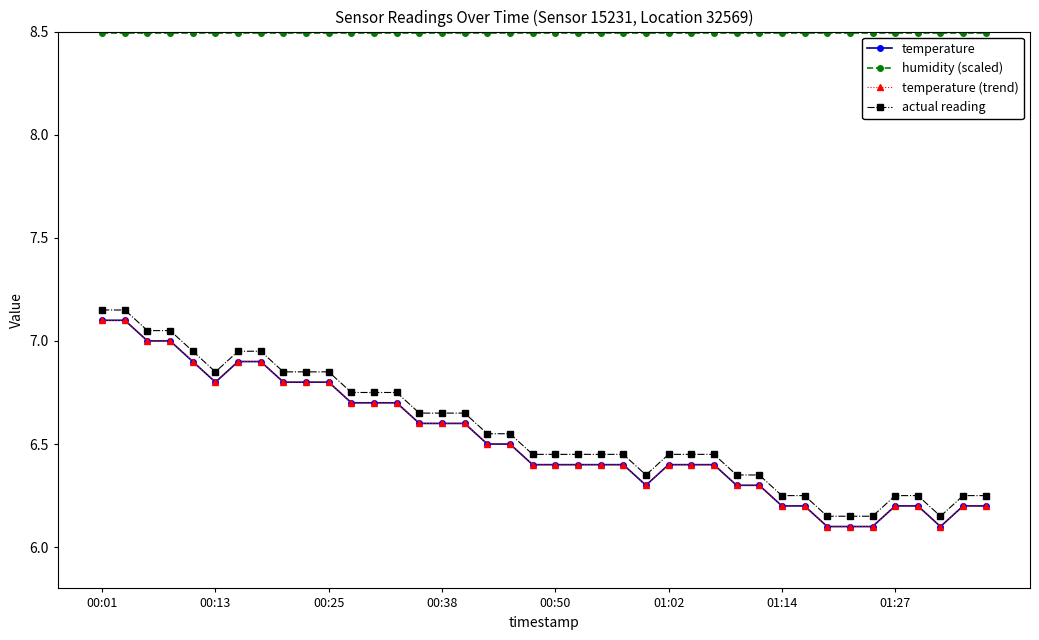

True or false: actual reading and humidity (scaled) cross at least once.

False